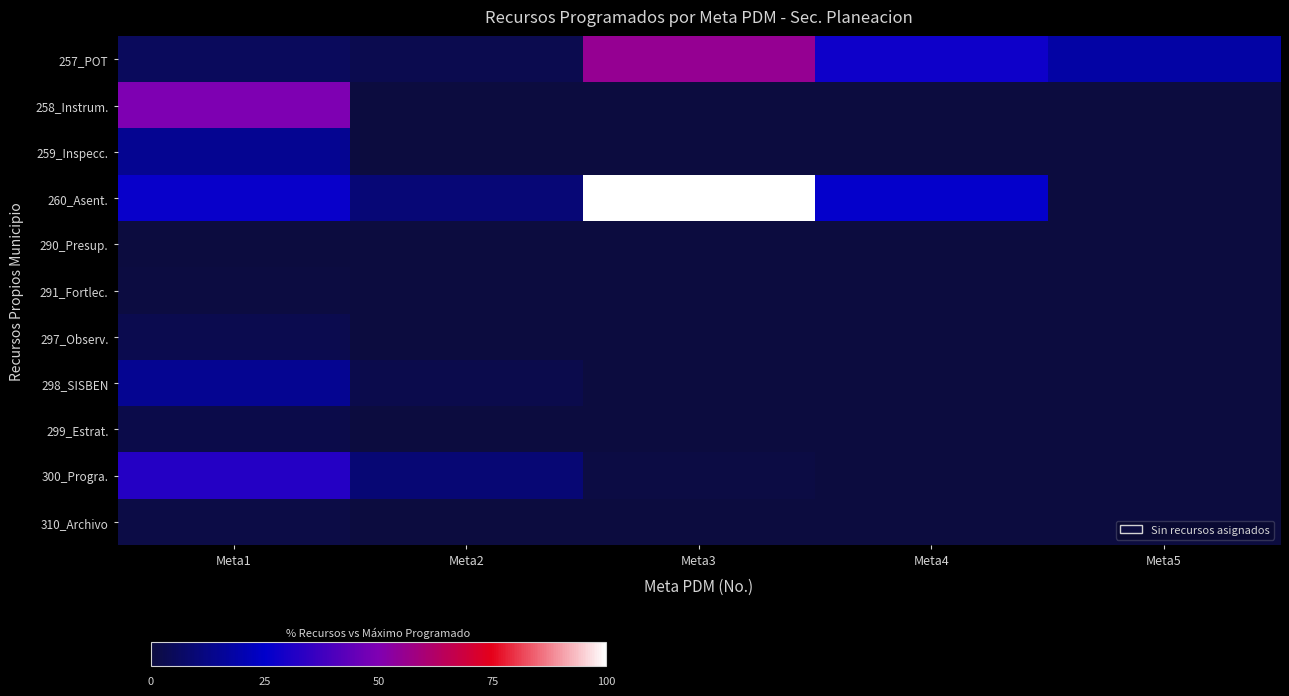

At Meta1, list the series in order from largest to smallest.

258_Instrum., 300_Progra., 260_Asent., 298_SISBEN, 259_Inspecc., 257_POT, 297_Observ., 299_Estrat., 310_Archivo, 291_Fortlec., 290_Presup.